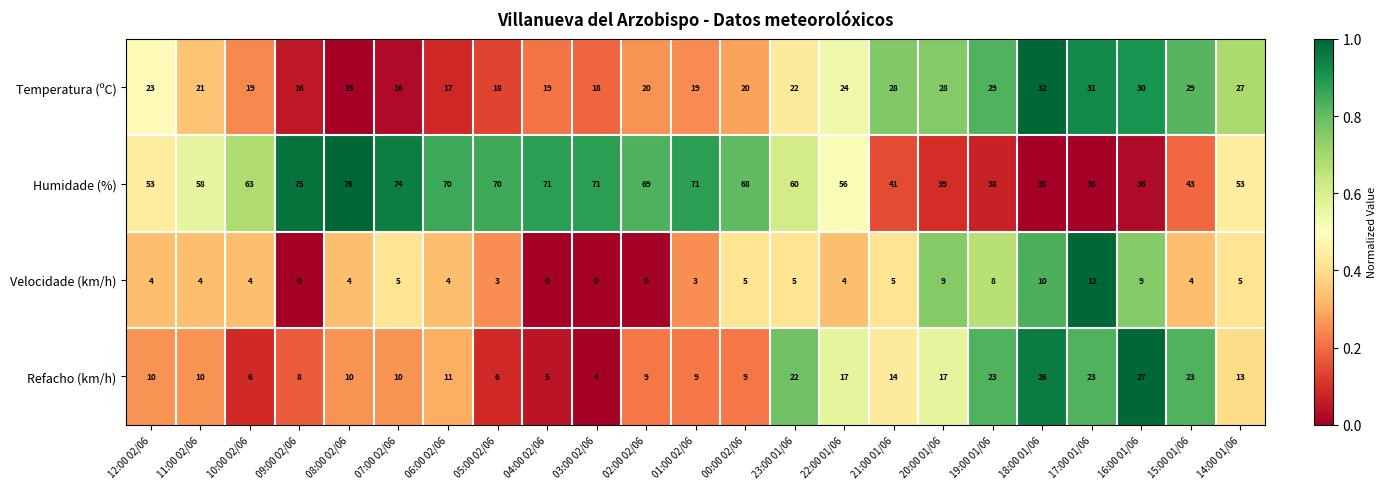

What is the sum of all Humidade (%) values?

1325